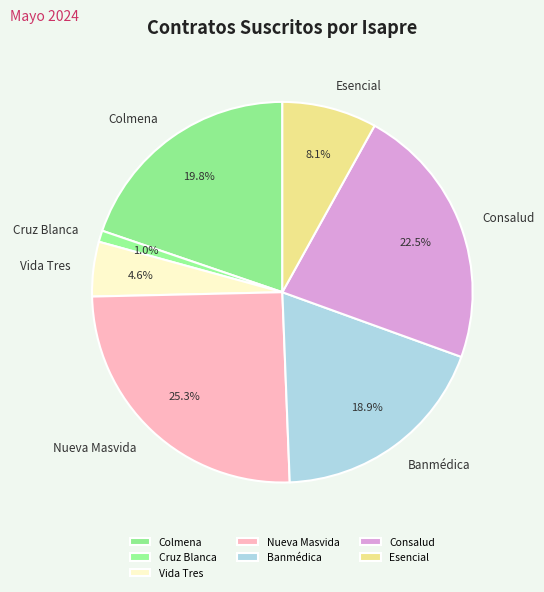

Rank the categories by value from highest to lowest.

Nueva Masvida, Consalud, Colmena, Banmédica, Esencial, Vida Tres, Cruz Blanca